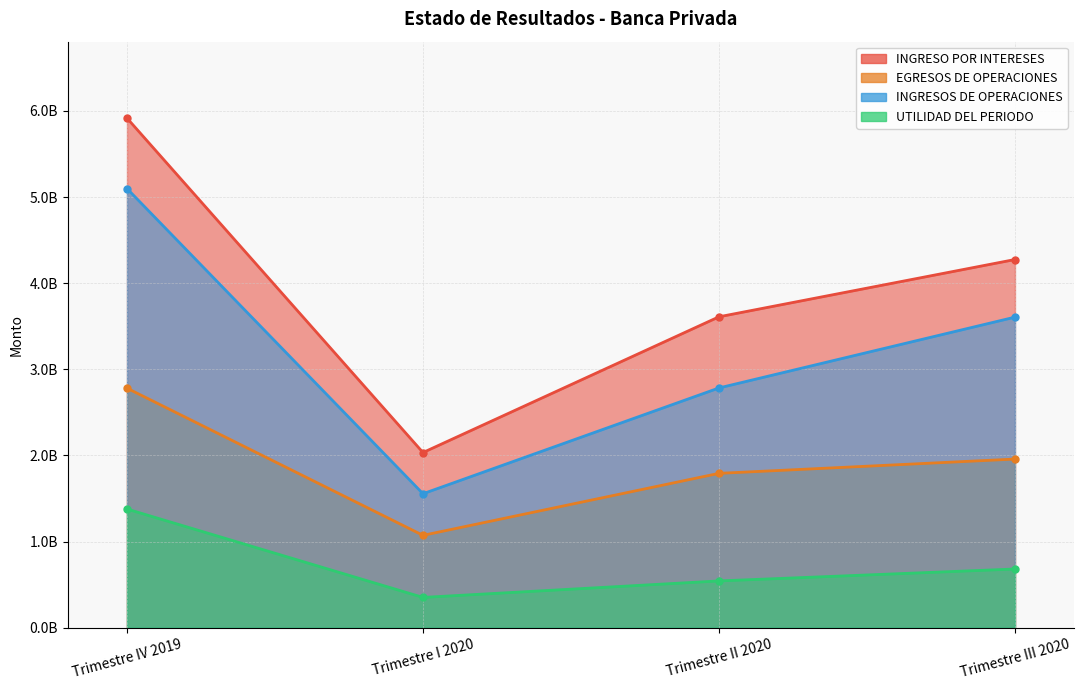

How many values in the INGRESOS DE OPERACIONES series exceed 3606462885?

2